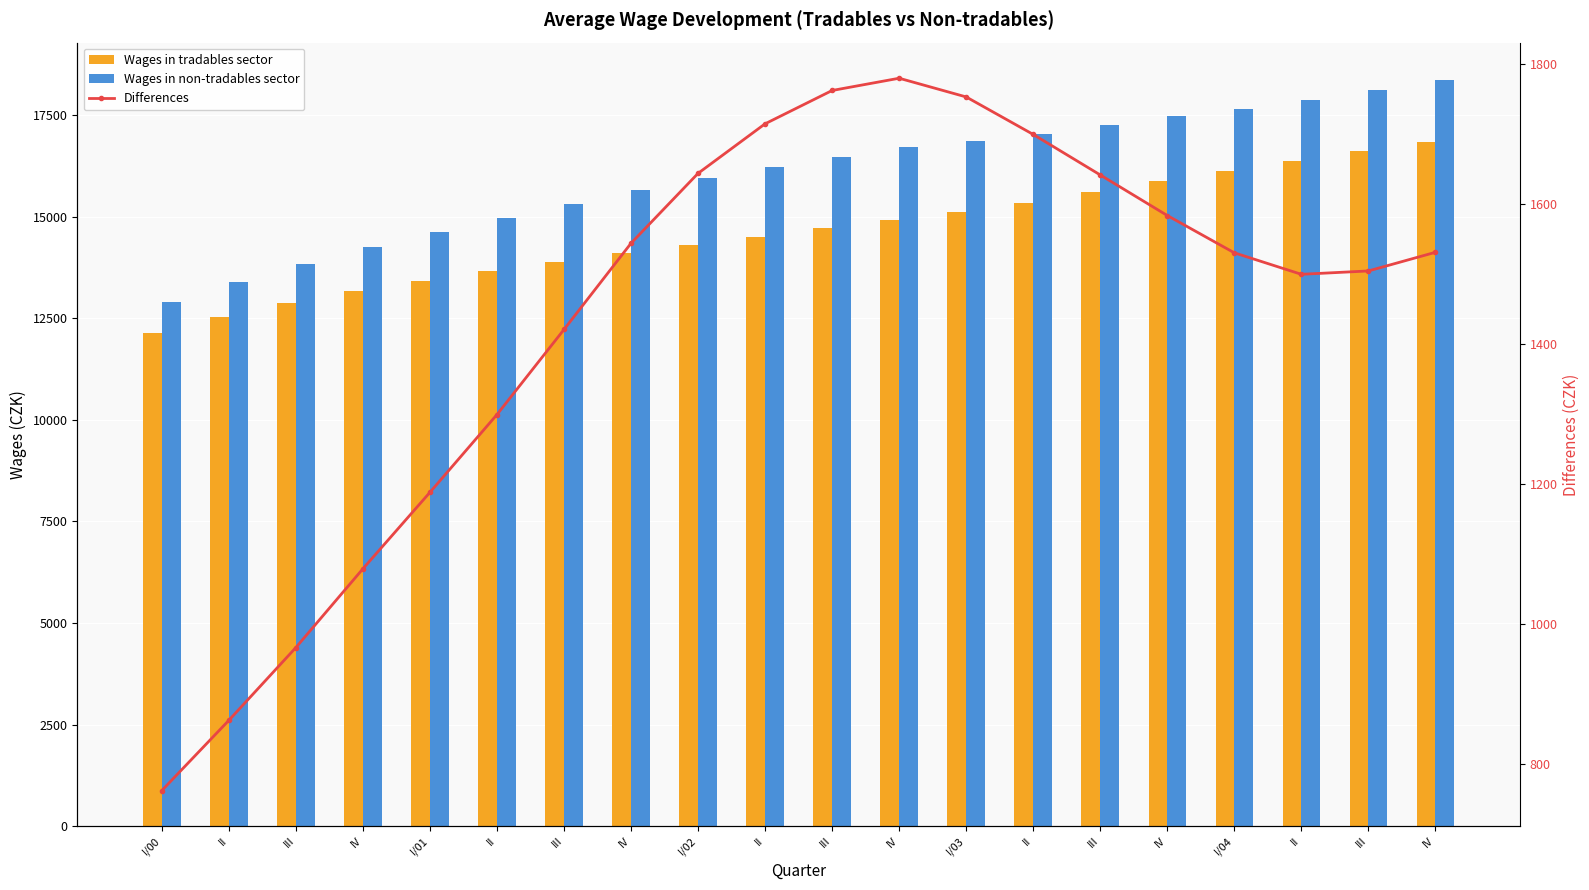

Which series has the widest spread of values?

Wages in non-tradables sector